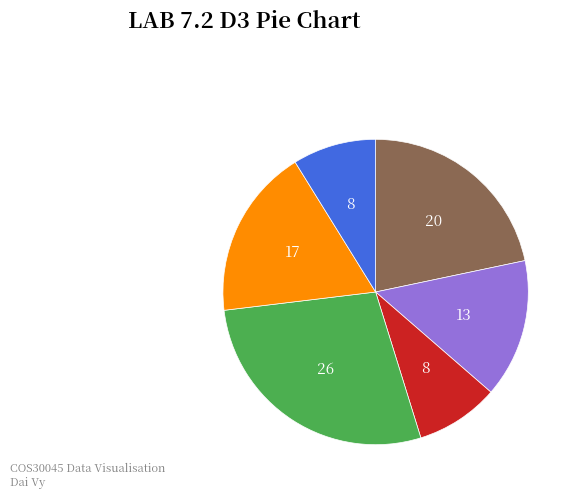

Is there any slice that represents more than half of the pie?

No